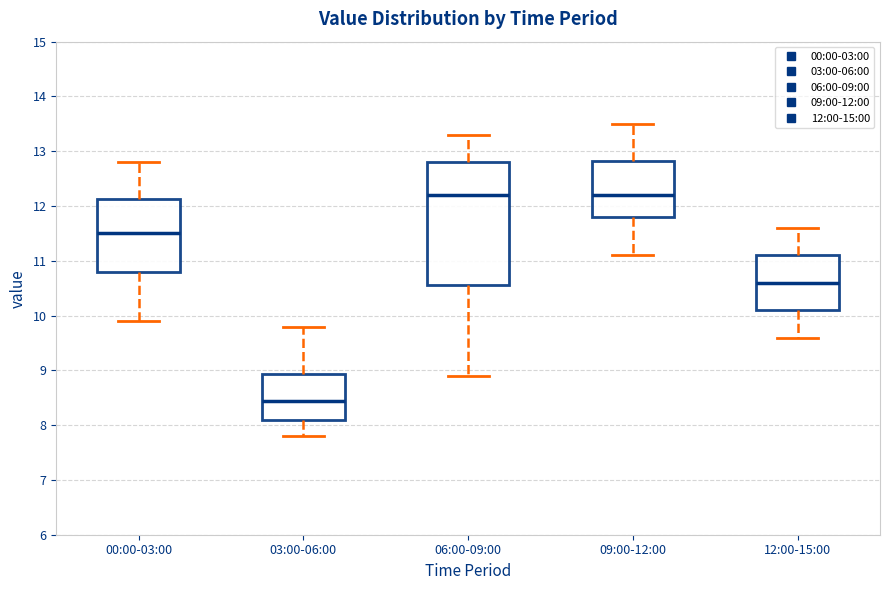

Reading left to right, transcribe this box plot: for each box, give where its median line is, the range the box spans, and where its two whiskers end, as read against the y-axis. The values are not printed on the chart, so give them approximately, as read against the axis.

00:00-03:00: median 11.5, box 10.8 to 12.1, whiskers 9.9 to 12.8
03:00-06:00: median 8.5, box 8.1 to 8.9, whiskers 7.8 to 9.8
06:00-09:00: median 12.2, box 10.6 to 12.8, whiskers 8.9 to 13.3
09:00-12:00: median 12.2, box 11.8 to 12.8, whiskers 11.1 to 13.5
12:00-15:00: median 10.6, box 10.1 to 11.1, whiskers 9.6 to 11.6